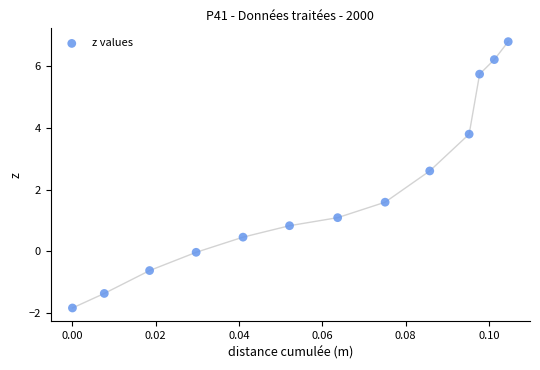

What Y value in the scatter plot is closest to 2?

1.6